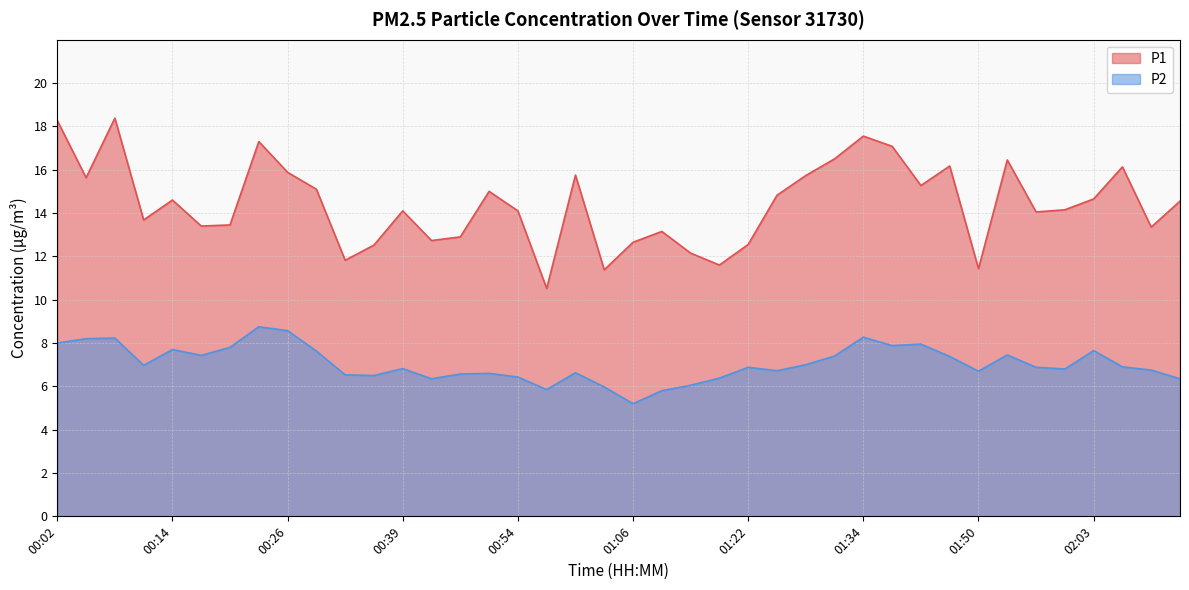

Count the number of categories in the chart.

40